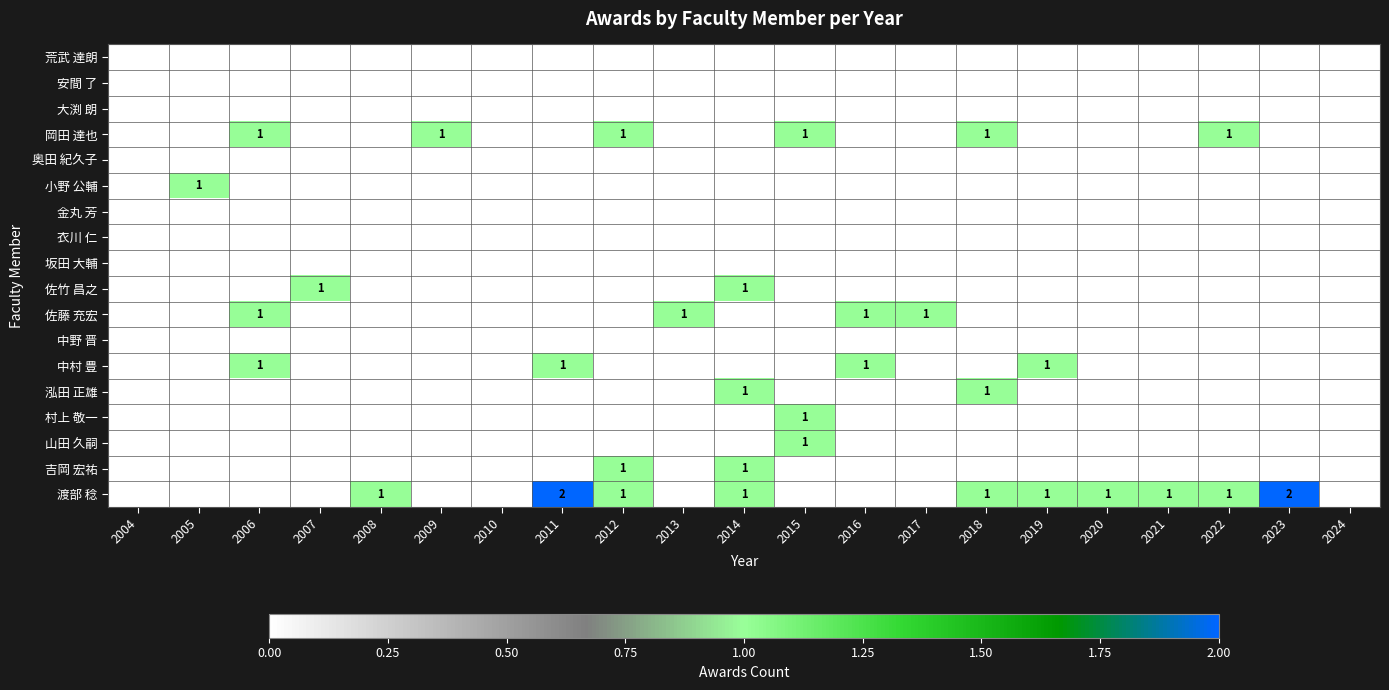

Which series has the largest total across all categories?

渡部 稔